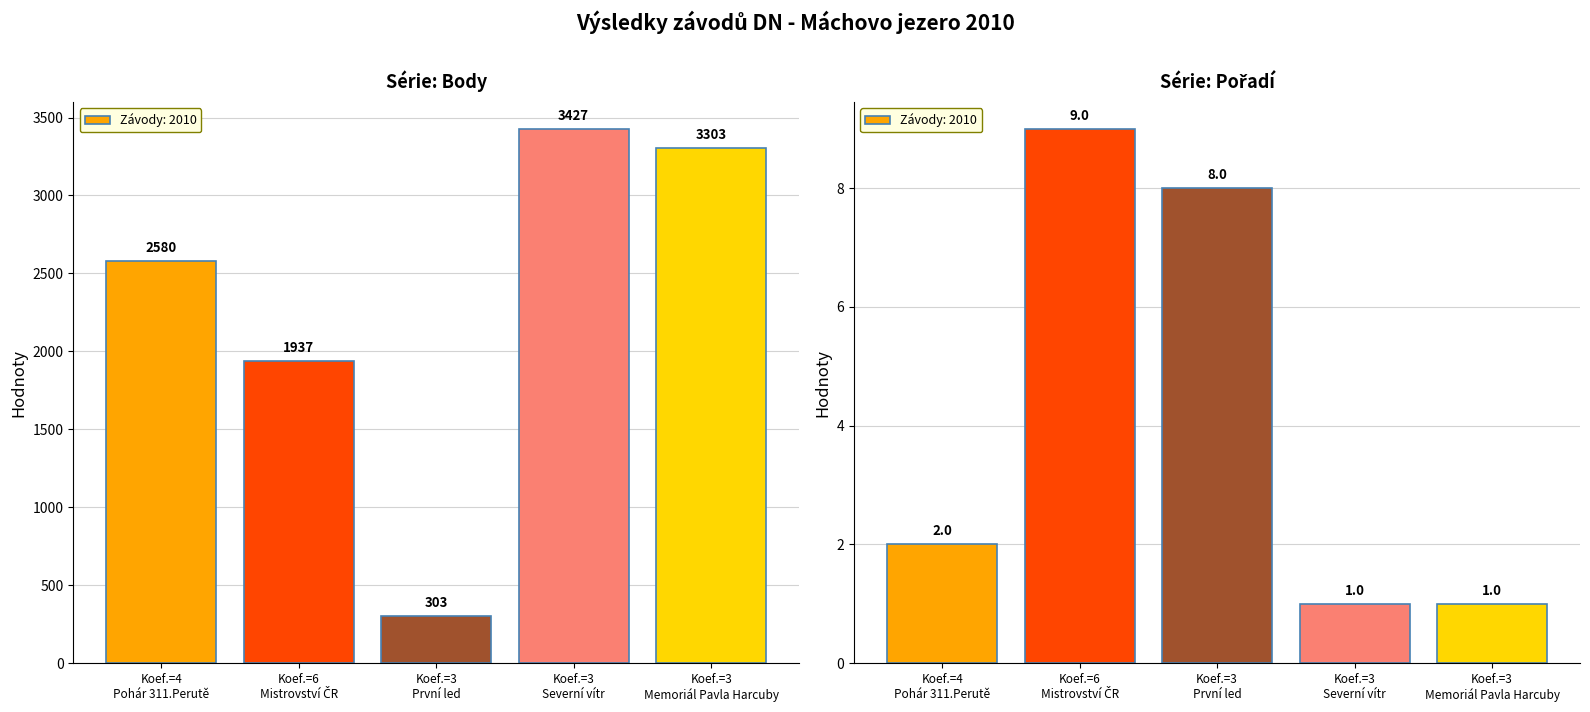

Reading left to right, list all the values displayed in this chart.

Body: 2580	1937	303	3427	3303
Pořadí: 2	9	8	1	1